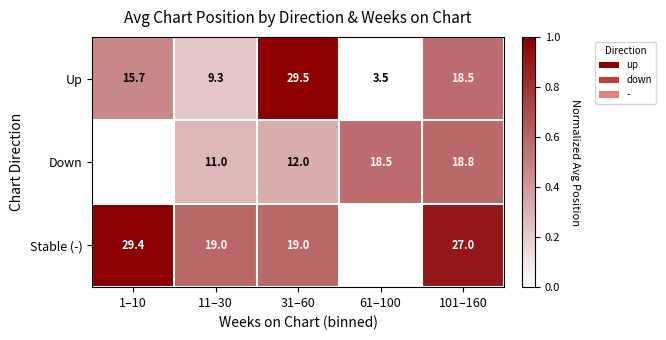

Rank the series at 31–60 from highest to lowest value.

Up, Stable (-), Down